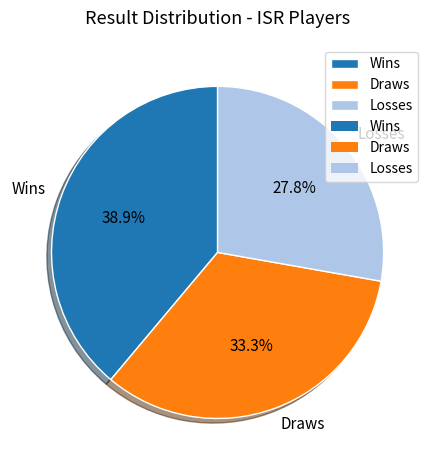

Count the number of slices in the pie.

3